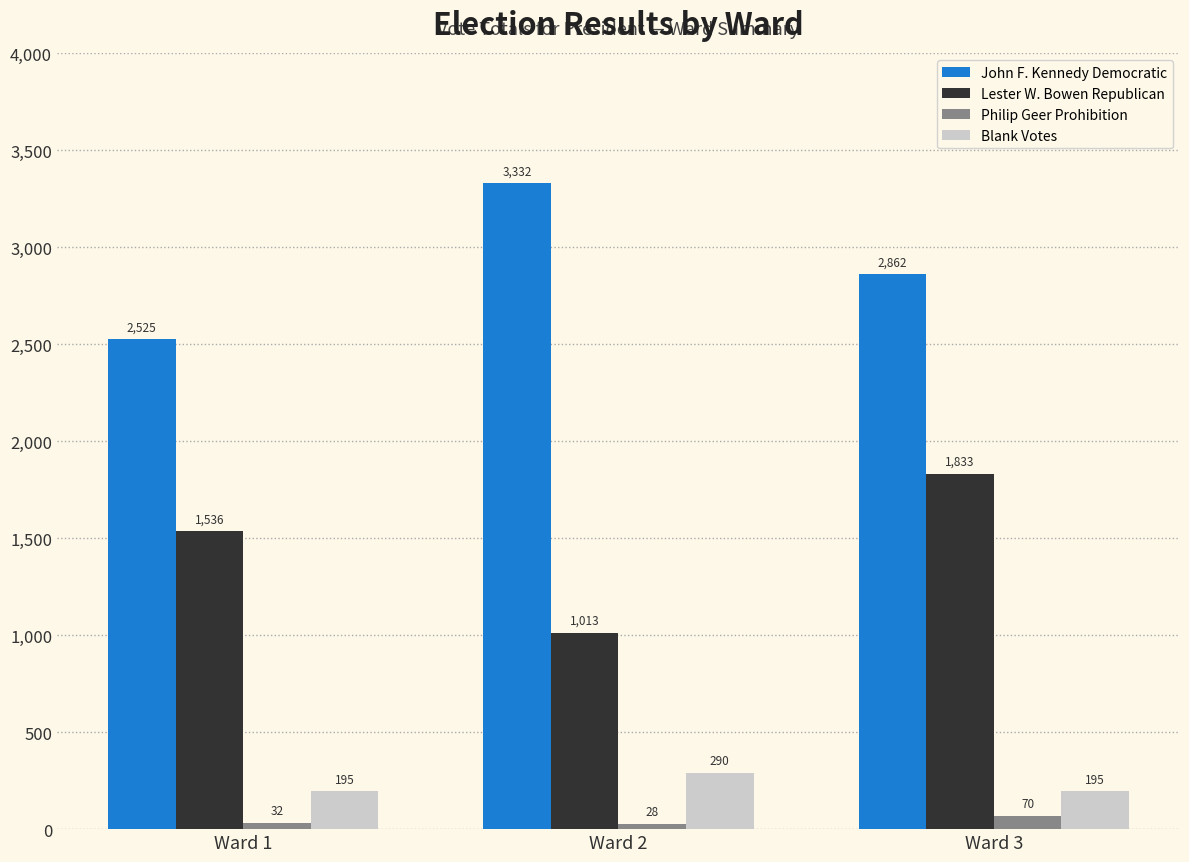

How many bars are there in each group?

4